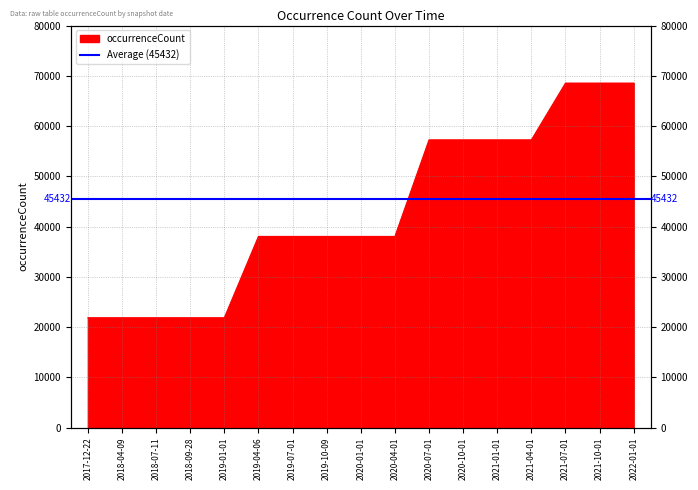

What is the change in value from 2020-04-01 to 2021-01-01?

+19217